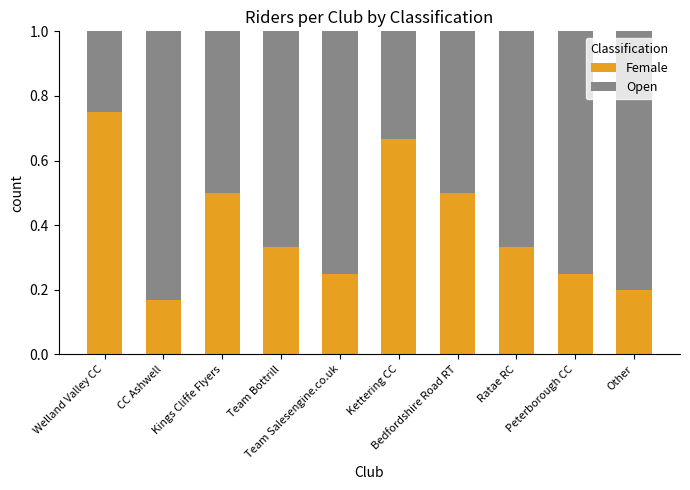

How many data points does each series have?

10